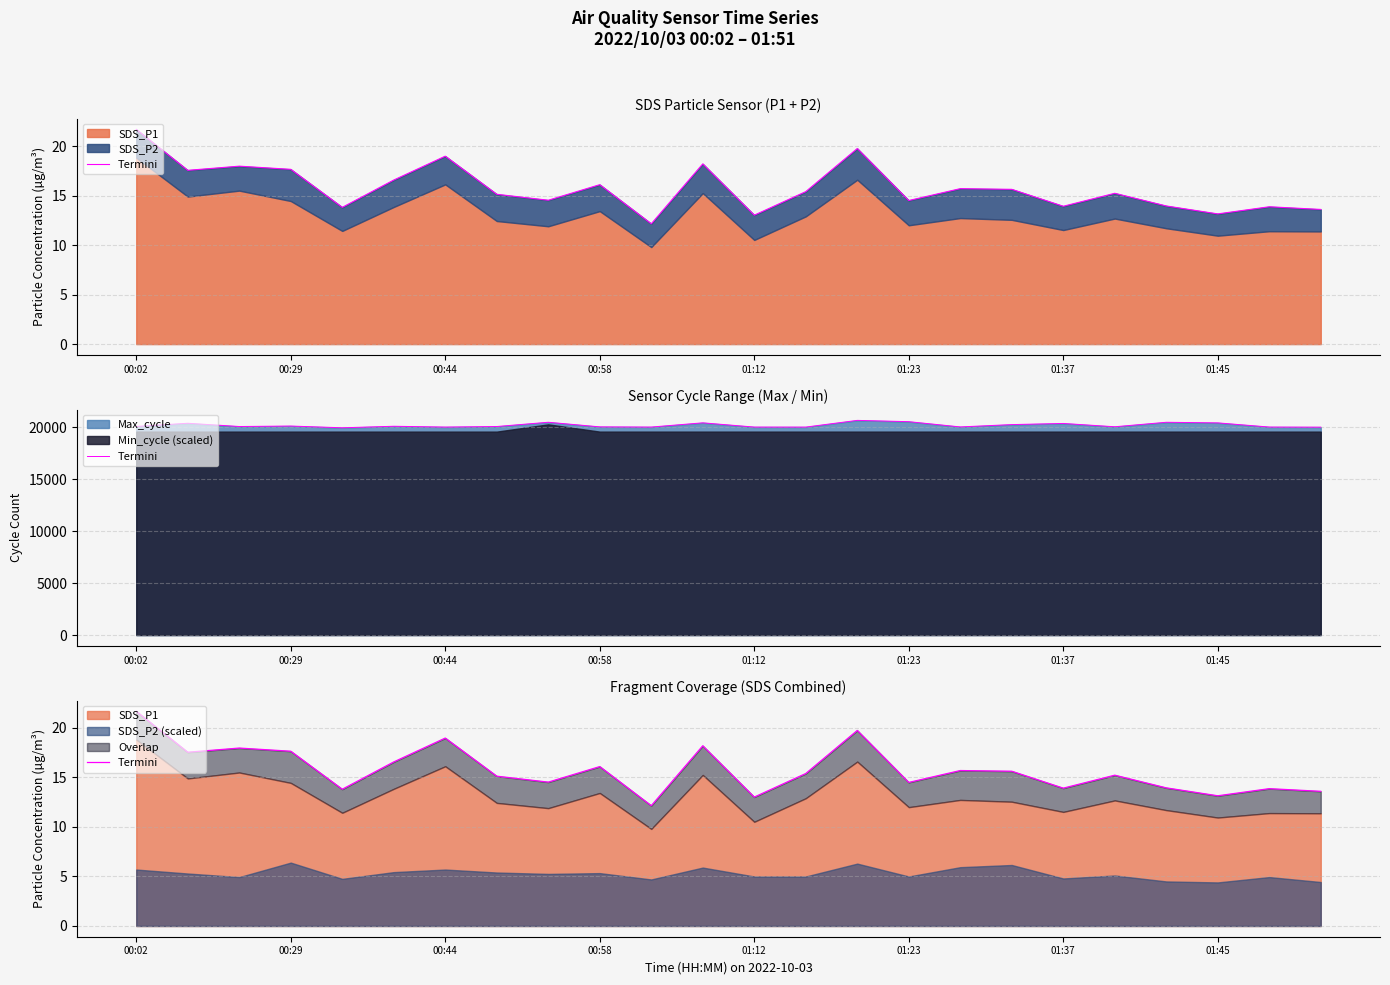

The chart shows a value of 14.5 at 01:23. True or false?

True